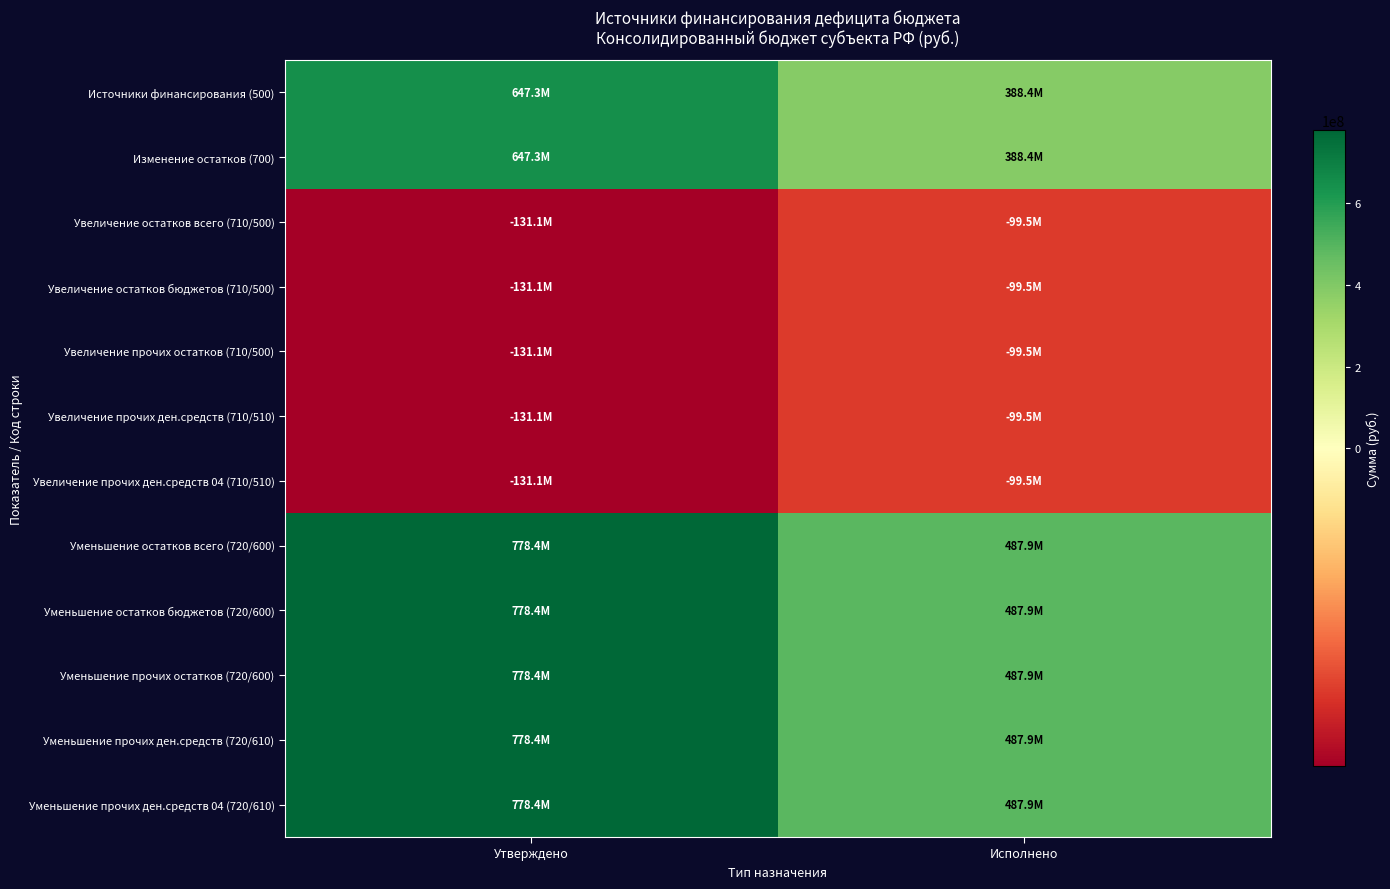

Reading left to right, transcribe all the data shown in this chart.

Источники финансирования (500): Утверждено=647269978.9	Исполнено=388405824.2
Изменение остатков (700): Утверждено=647269978.9	Исполнено=388405824.2
Увеличение остатков всего (710/500): Утверждено=-131097951.7	Исполнено=-99492021.3
Увеличение остатков бюджетов (710/500): Утверждено=-131097951.7	Исполнено=-99492021.3
Увеличение прочих остатков (710/500): Утверждено=-131097951.7	Исполнено=-99492021.3
Увеличение прочих ден.средств (710/510): Утверждено=-131097951.7	Исполнено=-99492021.3
Увеличение прочих ден.средств 04 (710/510): Утверждено=-131097951.7	Исполнено=-99492021.3
Уменьшение остатков всего (720/600): Утверждено=778367930.6	Исполнено=487897845.5
Уменьшение остатков бюджетов (720/600): Утверждено=778367930.6	Исполнено=487897845.5
Уменьшение прочих остатков (720/600): Утверждено=778367930.6	Исполнено=487897845.5
Уменьшение прочих ден.средств (720/610): Утверждено=778367930.6	Исполнено=487897845.5
Уменьшение прочих ден.средств 04 (720/610): Утверждено=778367930.6	Исполнено=487897845.5